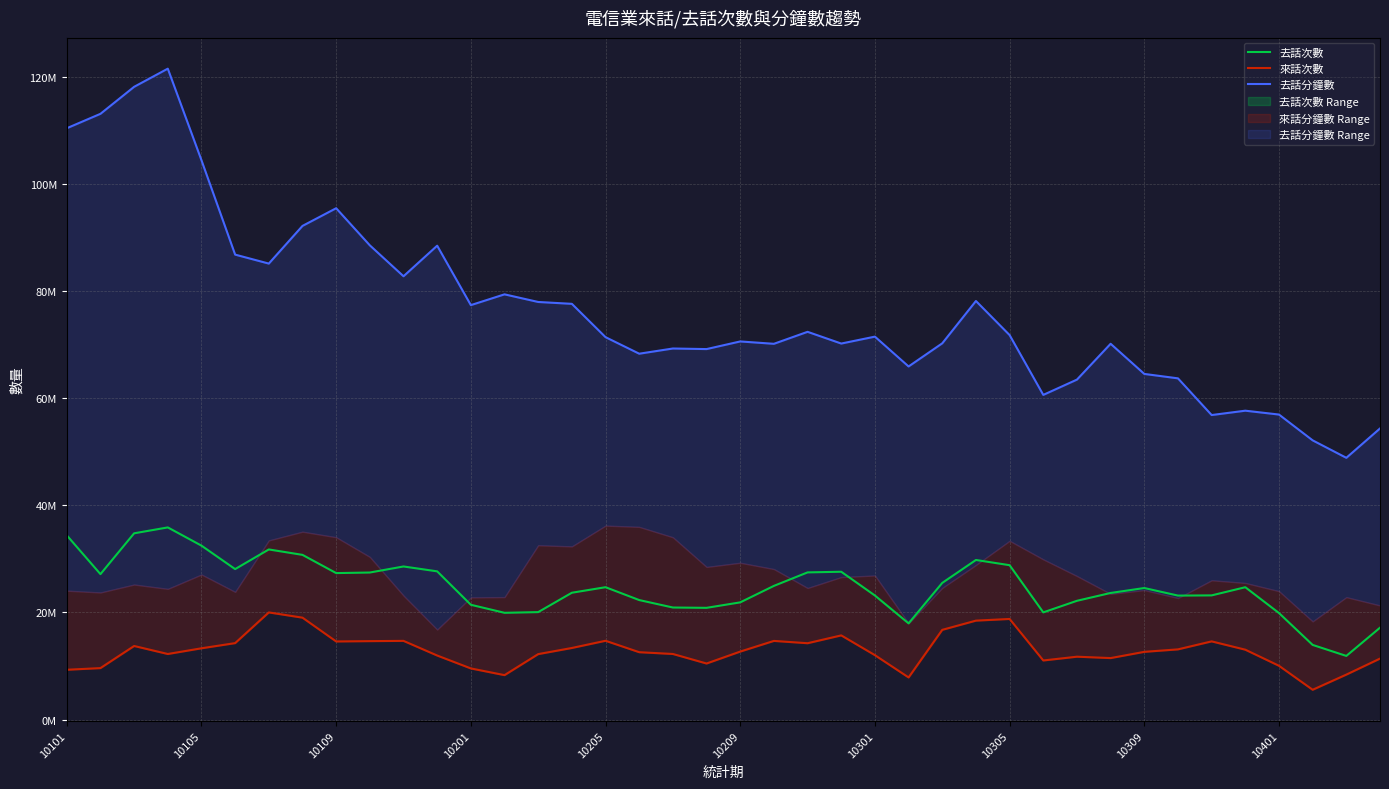

Reading right to left, extract all data points from this chart.

去話次數: 17139161	11874234	13926692	19874223	24696607	23171660	23133580	24546412	23623603	22161299	19999819	28806450	29780392	25503152	17949581	23146851	27583574	27463180	24944760	21869106	20849039	20908888	22300382	24698836	23666452	20049239	19921099	21419912	27657122	28567606	27438434	27333149	30734519	31745098	28079006	32454578	35857732	34757126	27137622	34377860
來話次數: 11376662	8388265	5559377	10034477	13038902	14589749	13099097	12636262	11473143	11731000	11026138	18774230	18461416	16741994	7858465	12015849	15707362	14245463	14677674	12685883	10459943	12238199	12569797	14704053	13358508	12213271	8289882	9540714	11950329	14684111	14635540	14574437	19014755	19995246	14265056	13299686	12234826	13730446	9602726	9291397
去話分鐘數: 54323782	48846950	52103354	56919844	57640749	56828729	63676654	64501814	70128353	63442078	60587996	71750415	78112671	70212679	65894332	71462179	70170572	72359371	70122773	70563431	69138304	69246806	68275107	71363016	77581648	77929143	79353463	77341711	88433292	82727294	88498991	95424060	92125162	85093165	86767730	104382124	121471090	118083123	113042418	110351295